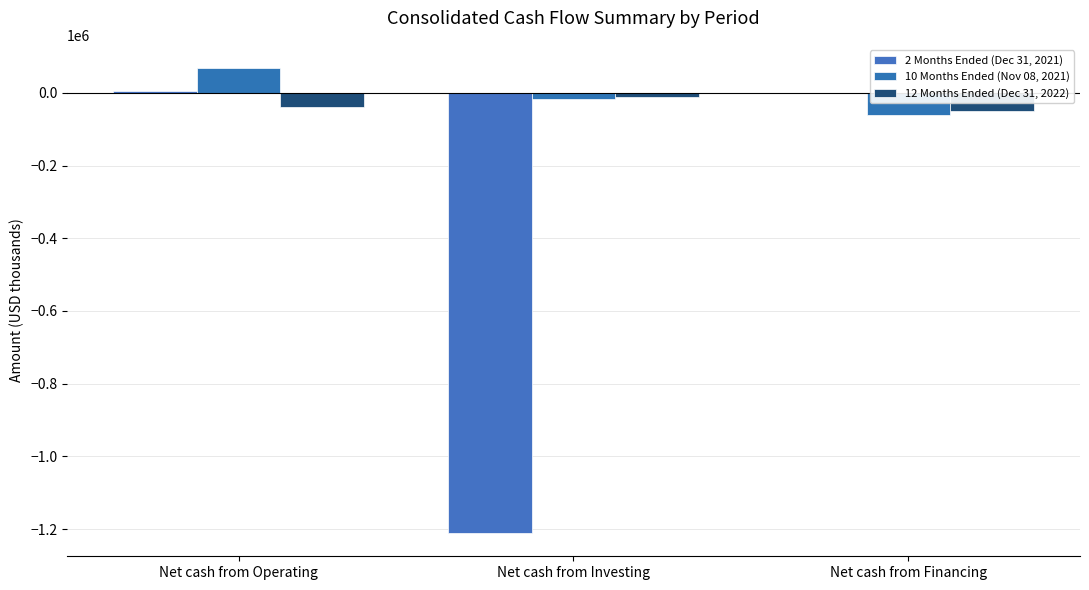

How many categories are shown in the chart?

3